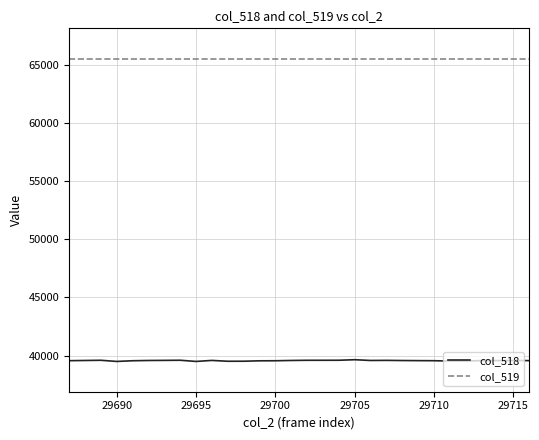

True or false: col_519 and col_518 cross at least once.

False